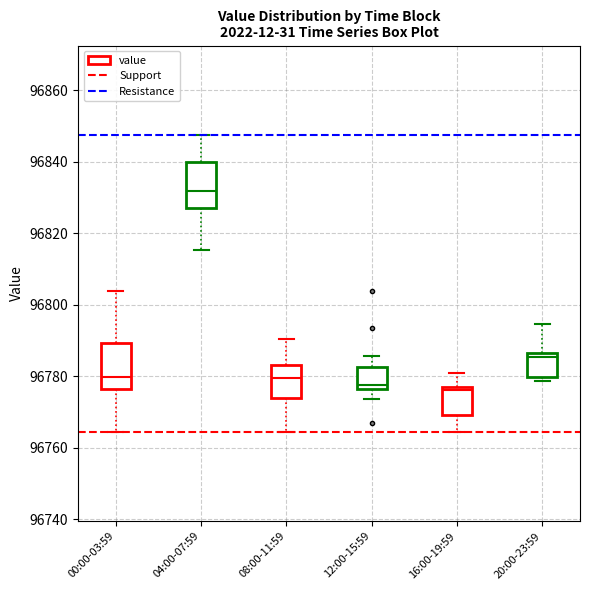

Where does the median line of the box for 04:00-07:59 sit on the y-axis? The values are not printed on the chart, so give them approximately, as read against the axis.

96832